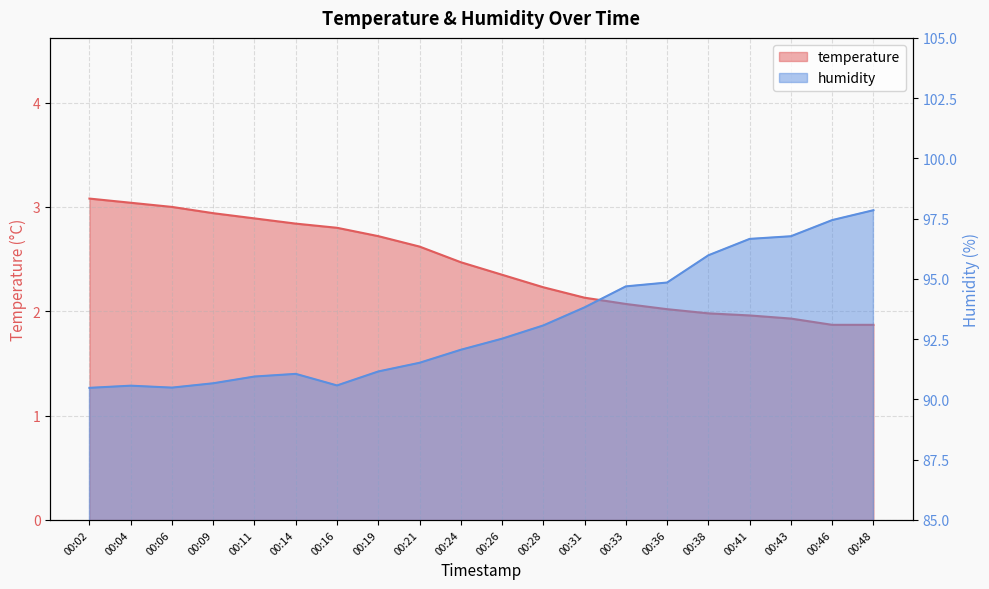

What is the average value of the humidity series?

93.2